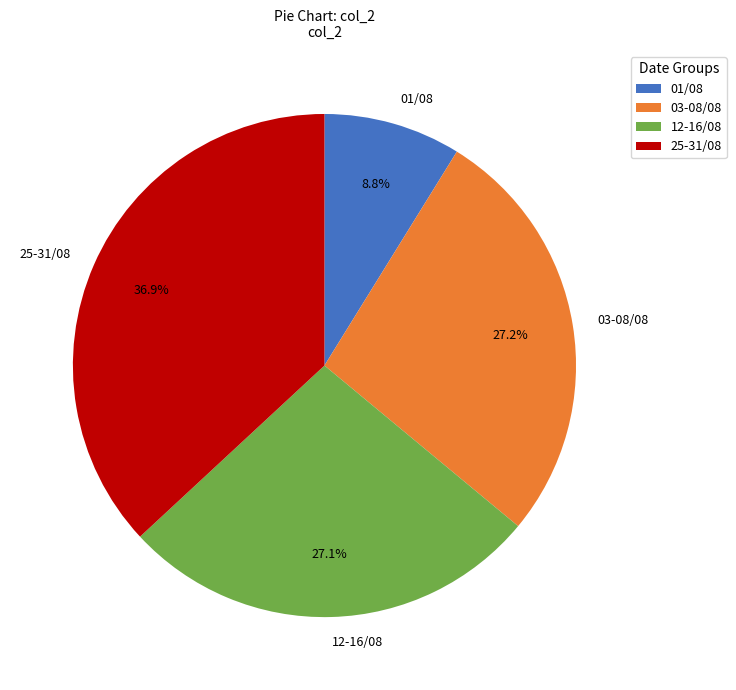

To the nearest percent, what is the difference between the largest and smallest slice percentages?

28%